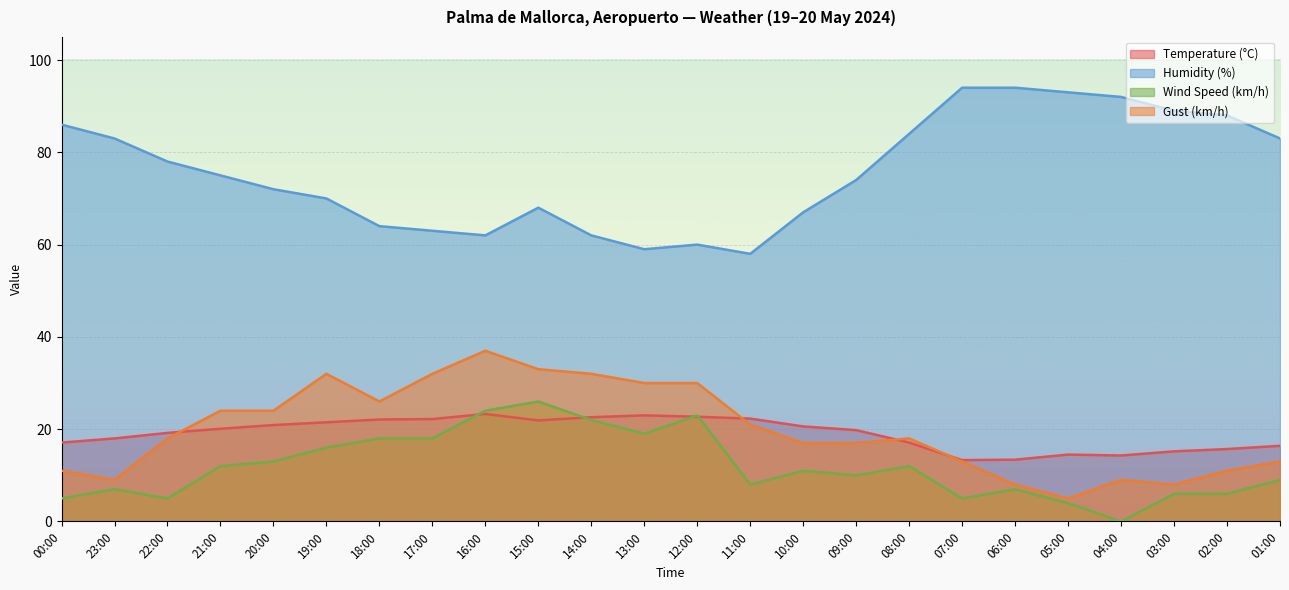

Which category has the lowest value across all series?

04:00